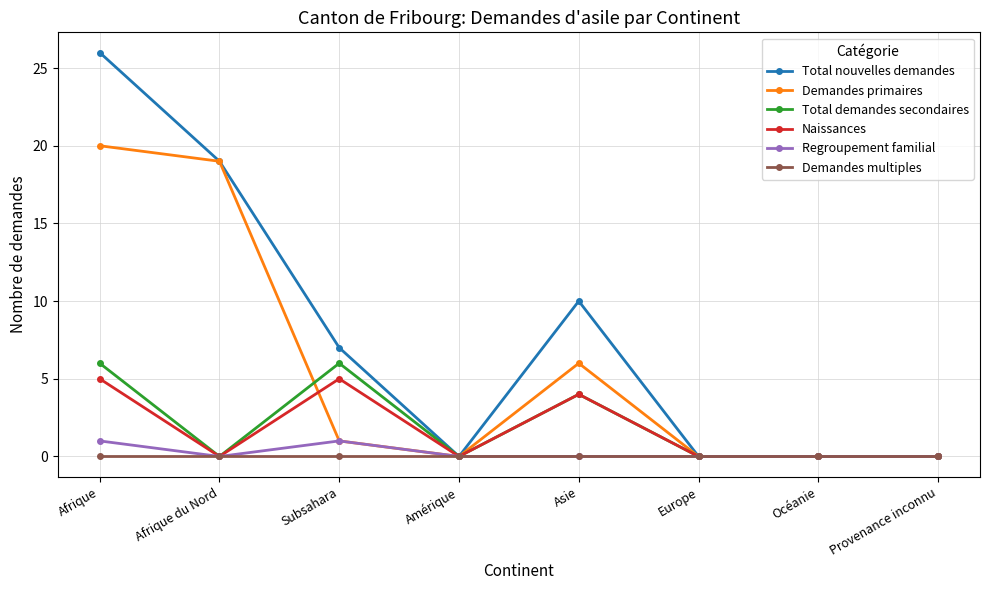

What is the spread (max minus min) of values at Afrique?

26